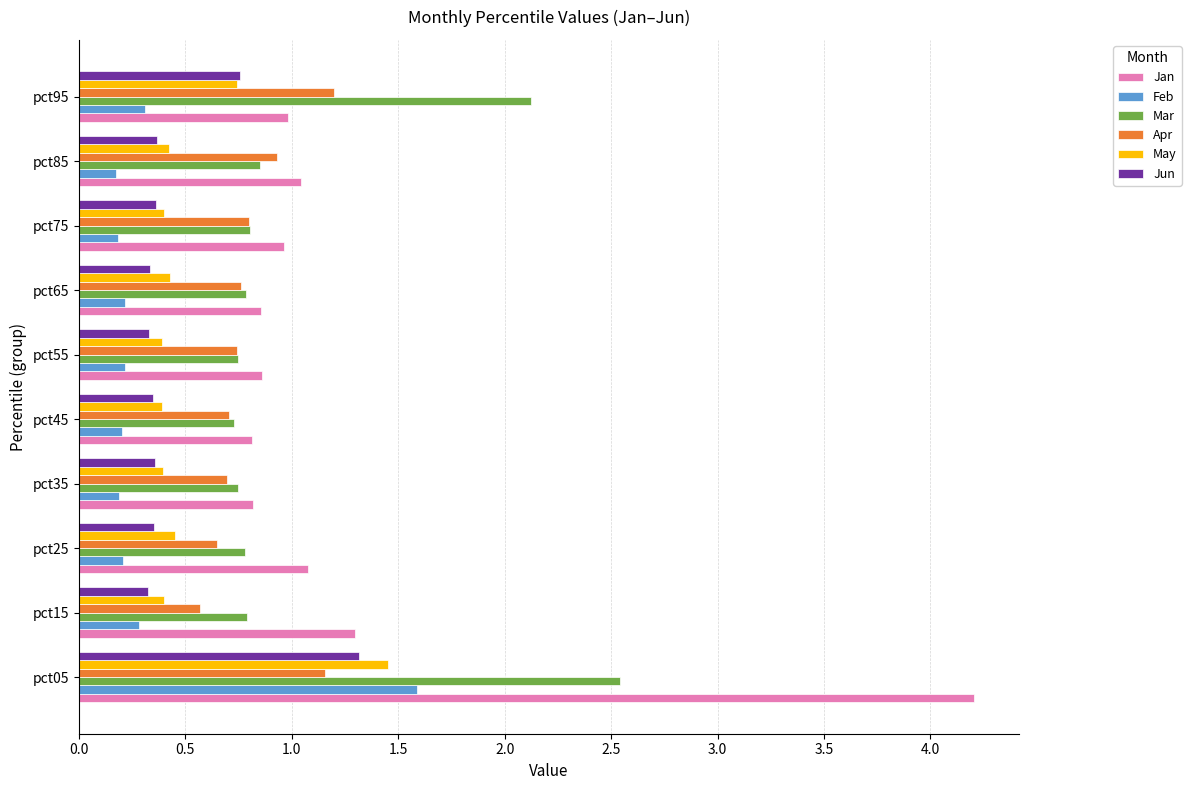

Rank the series by their maximum value, from lowest to highest.

Apr, Jun, May, Feb, Mar, Jan